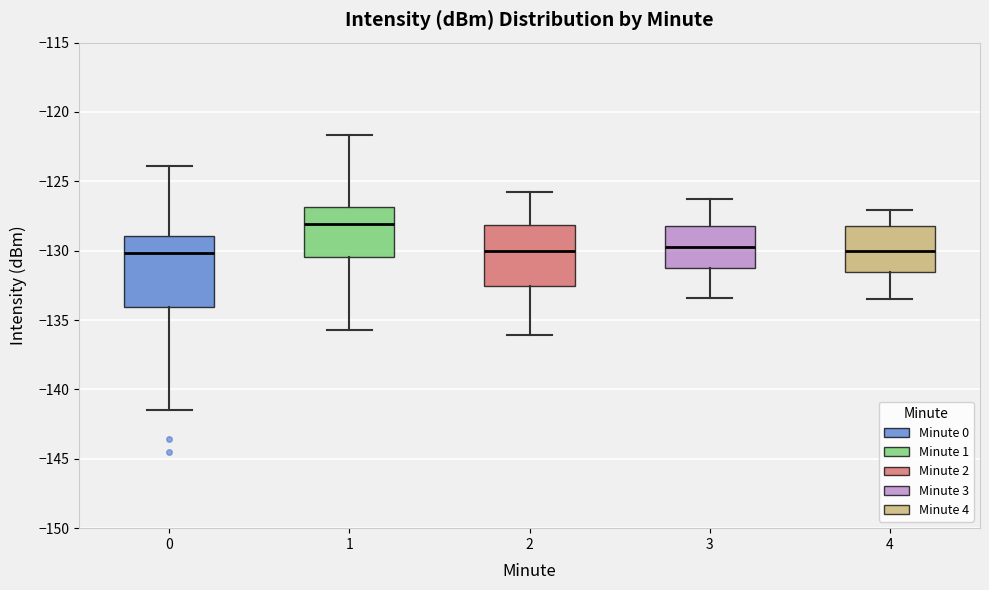

Which box is the tallest, from its lower edge to its upper edge?

0